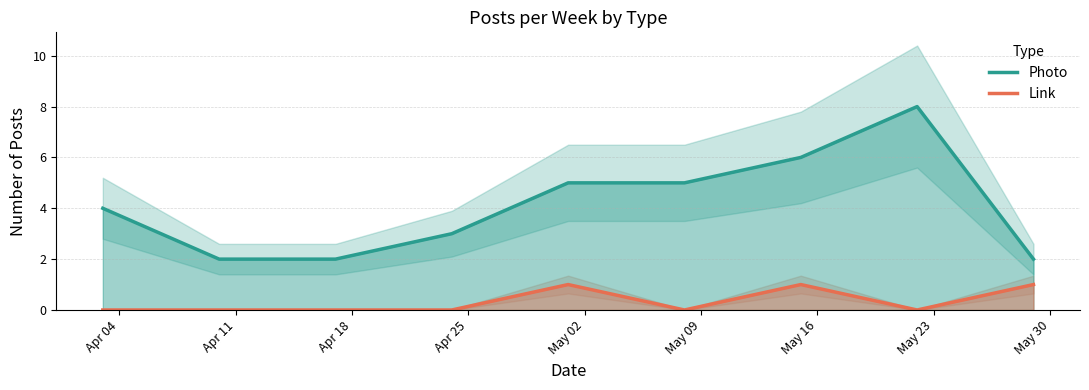

True or false: Photo and Link cross at least once.

False